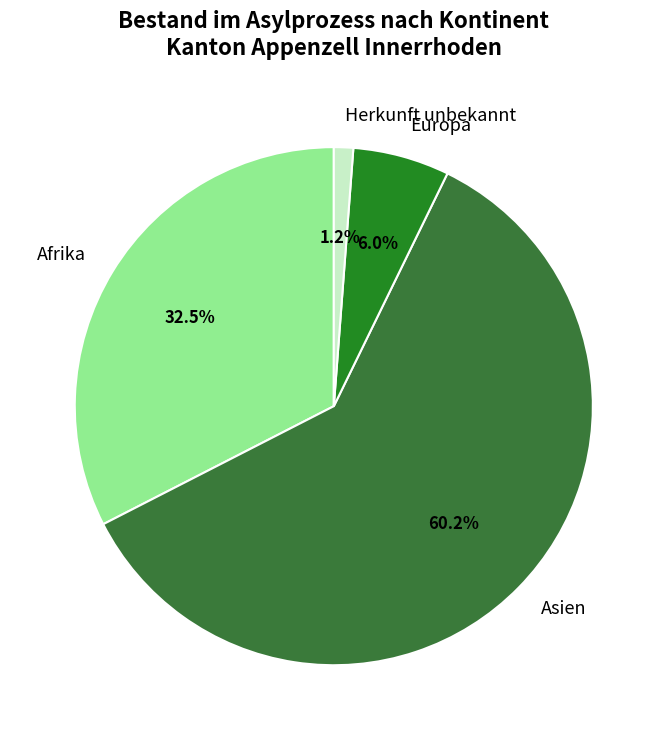

Which slice is the smallest?

Herkunft unbekannt